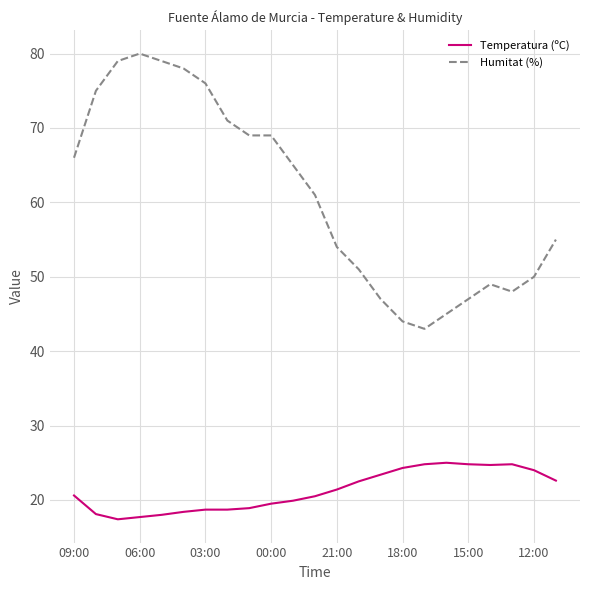

List the series in order of their overall mean, highest first.

Humitat (%), Temperatura (ºC)